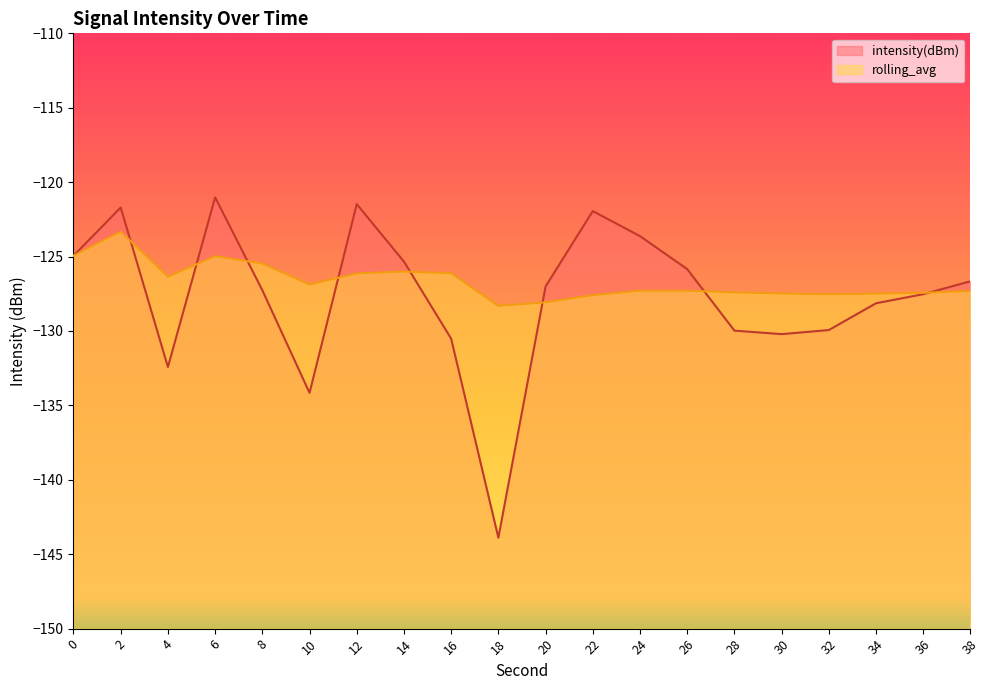

What is the value of the intensity(dBm) point at the 17th from the left?

-129.9